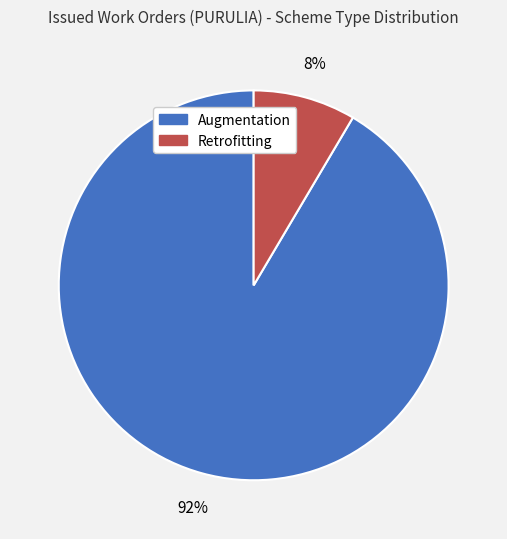

To the nearest percent, what is the average slice percentage?

50%